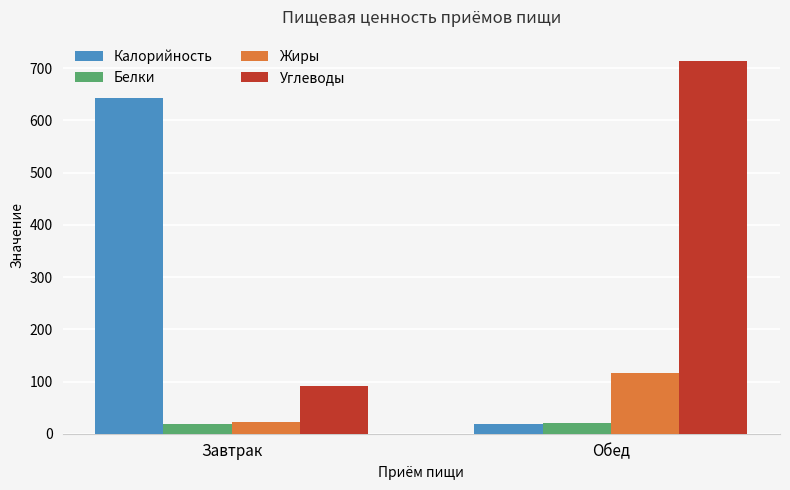

What is the difference between the maximum and minimum values in the Жиры series?

94.6